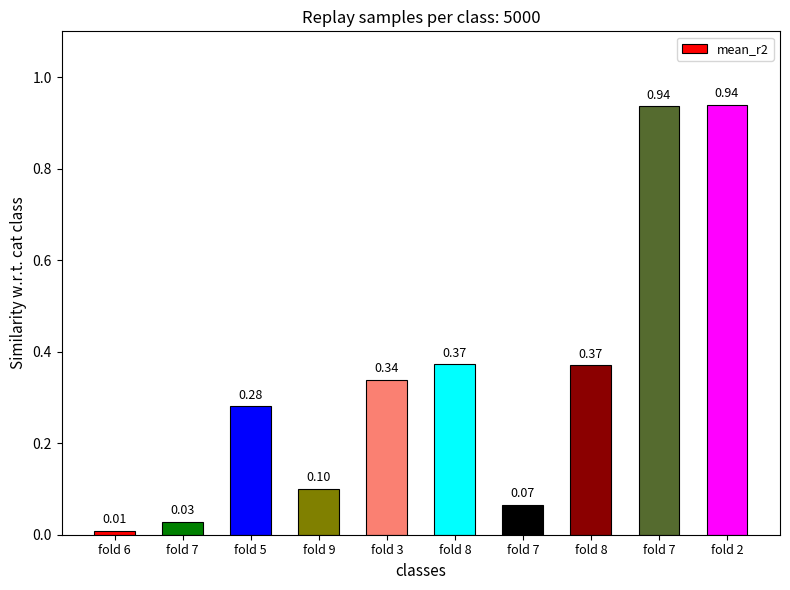

What is the value of the 3rd bar from the left?

0.3